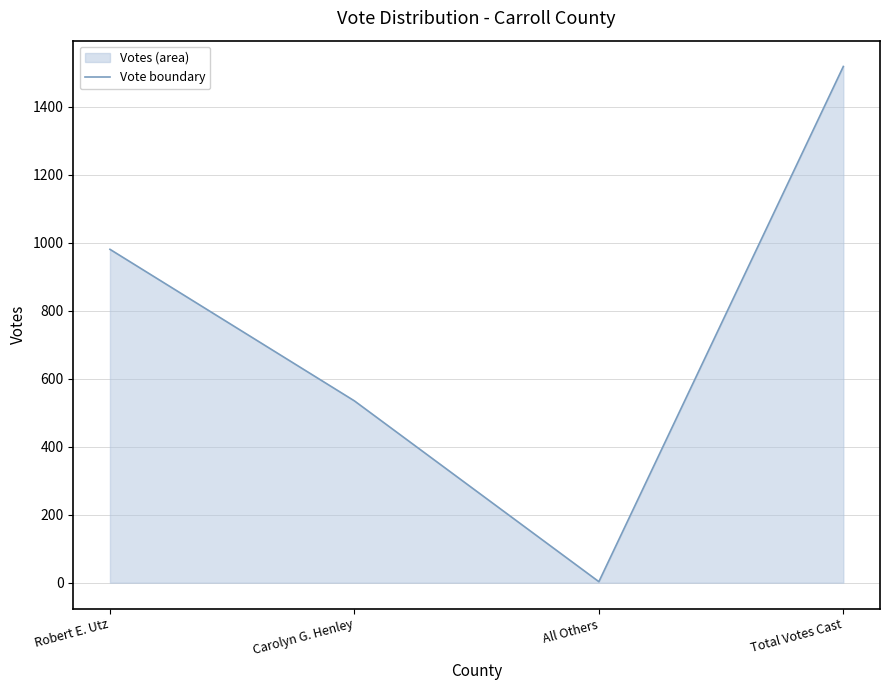

What is the greatest value displayed?

1519